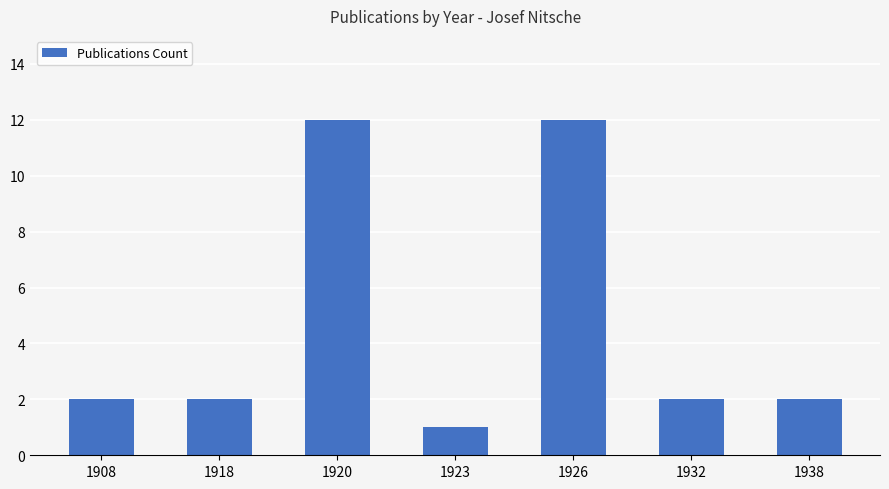

Reading right to left, transcribe all the data shown in this chart.

2	2	12	1	12	2	2